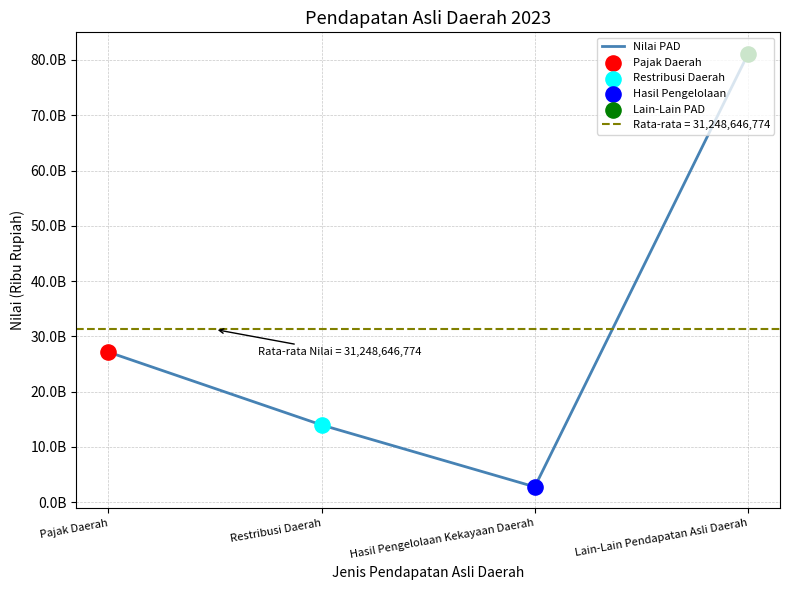

What is the ratio of the value at Restribusi Daerah to the value at Hasil Pengelolaan Kekayaan Daerah?

5.0